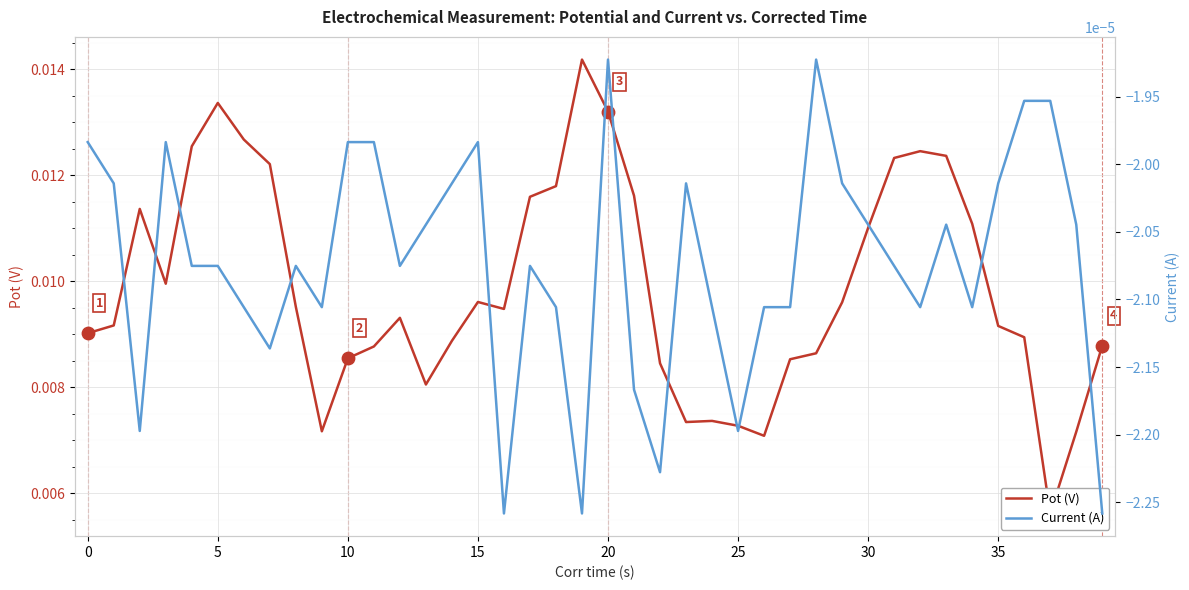

What are all the series names shown in the legend?

Pot (V), Current (A)